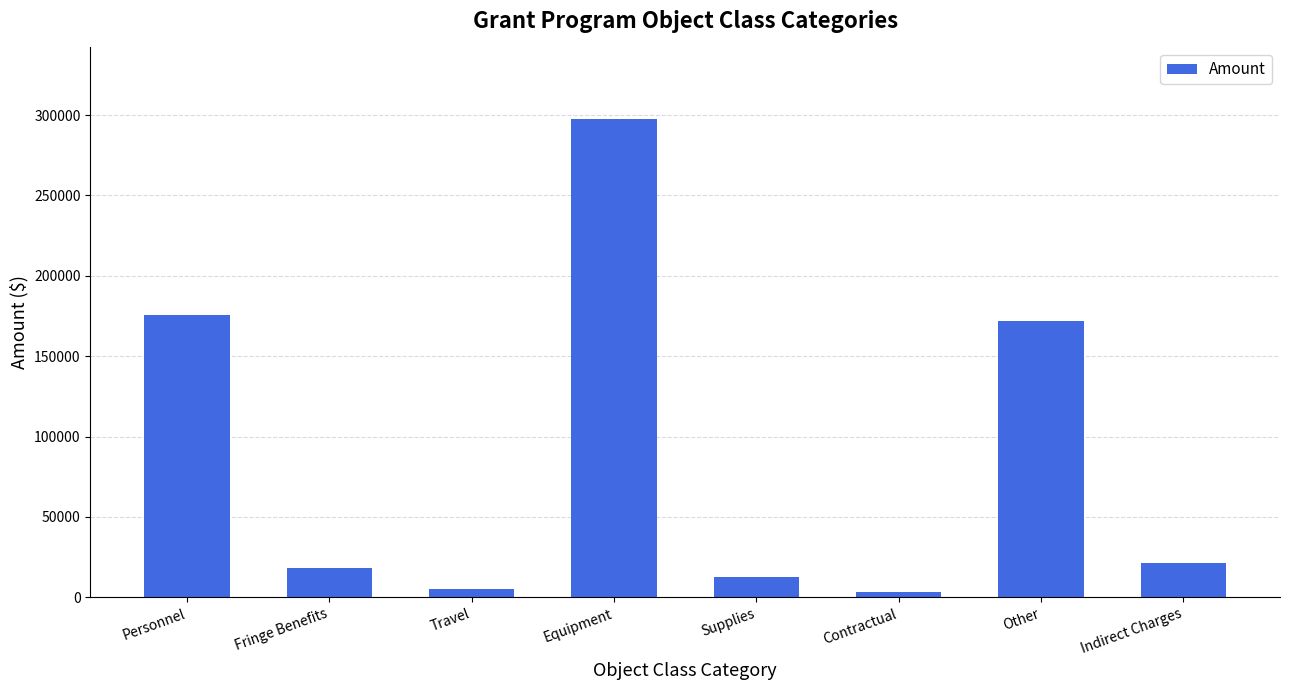

Is it true that the value at Indirect Charges is 21315?

True